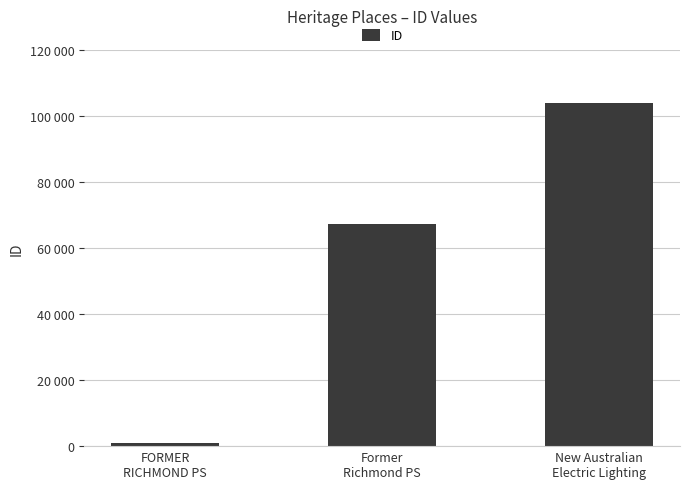

Reading right to left, what are all the values shown in this chart?

103857	67150	982